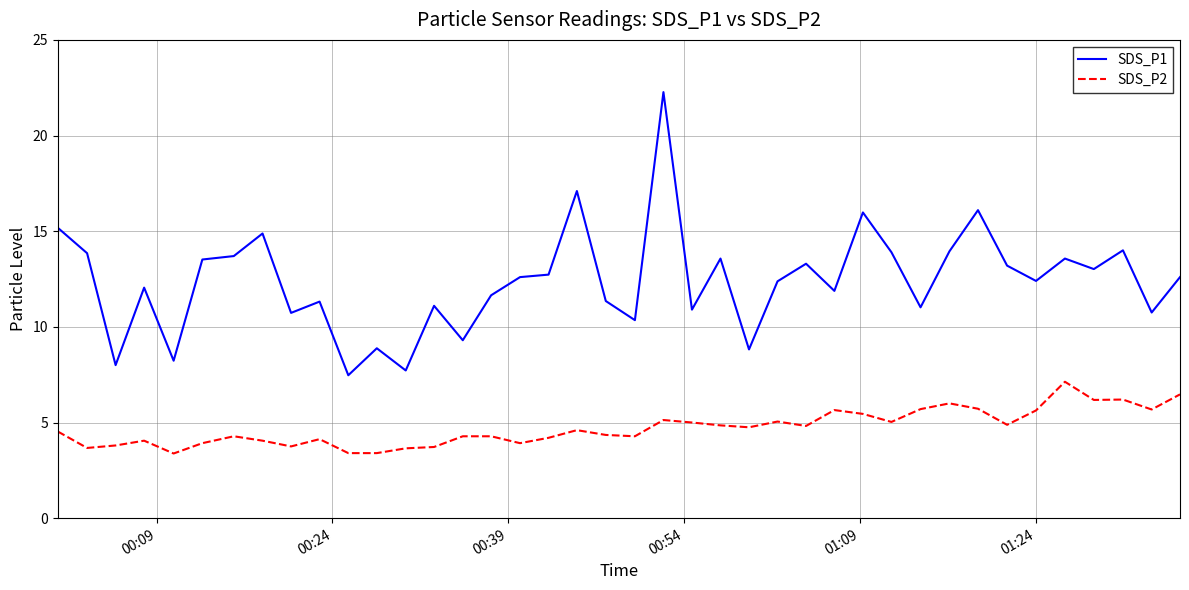

What is the difference between the second highest and minimum values in the SDS_P1 series?

9.6